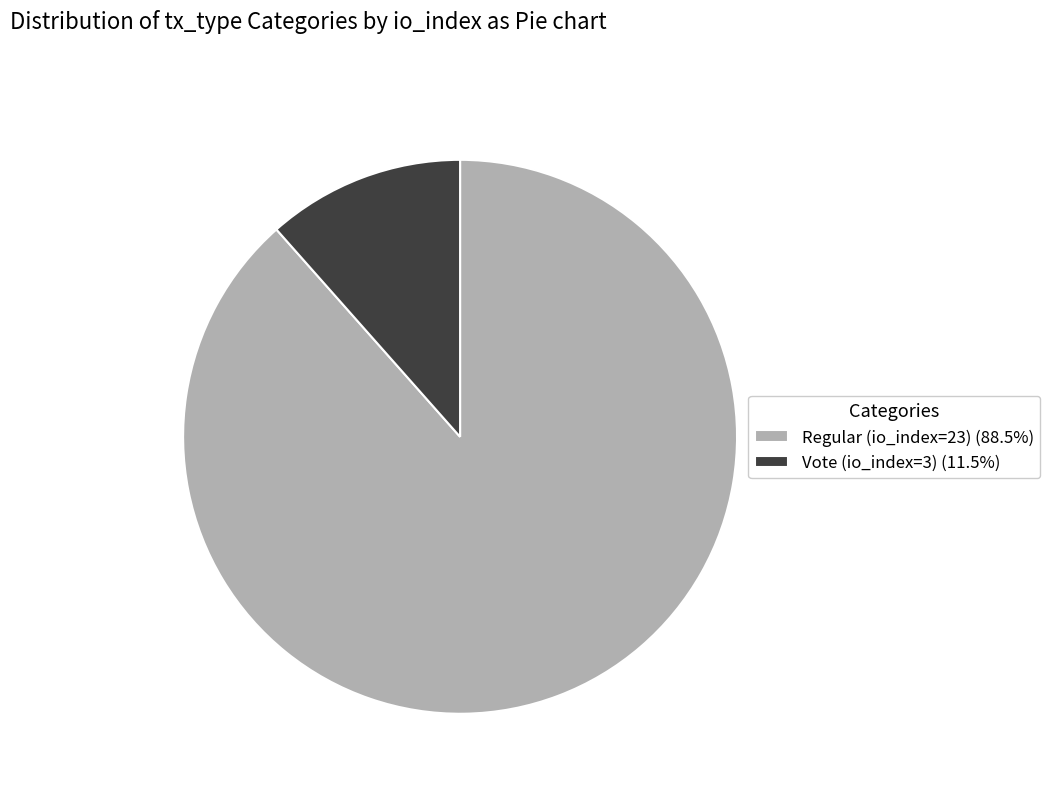

What is the ratio of the value at Vote (io_index=3) to the value at Regular (io_index=23)?

0.1